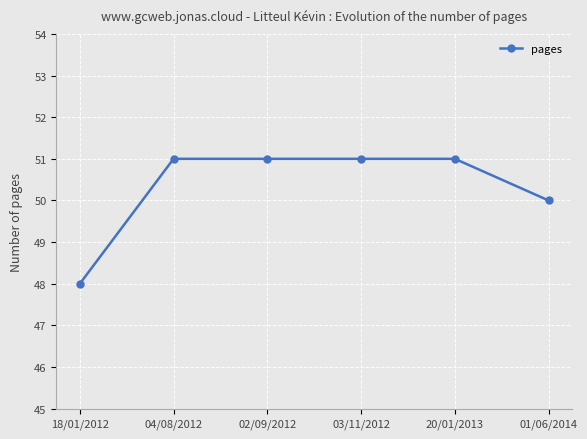

True or false: the data has more than 2 interior local peaks.

False